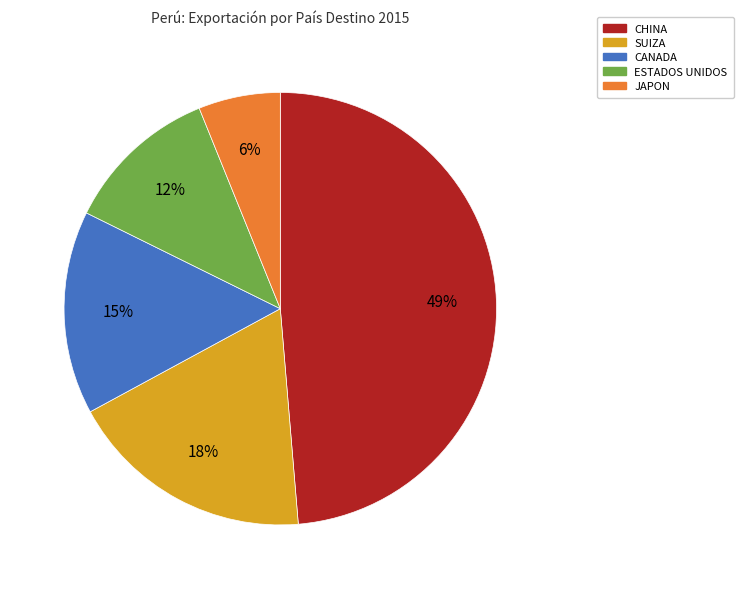

To the nearest percent, what is the average slice percentage?

20%